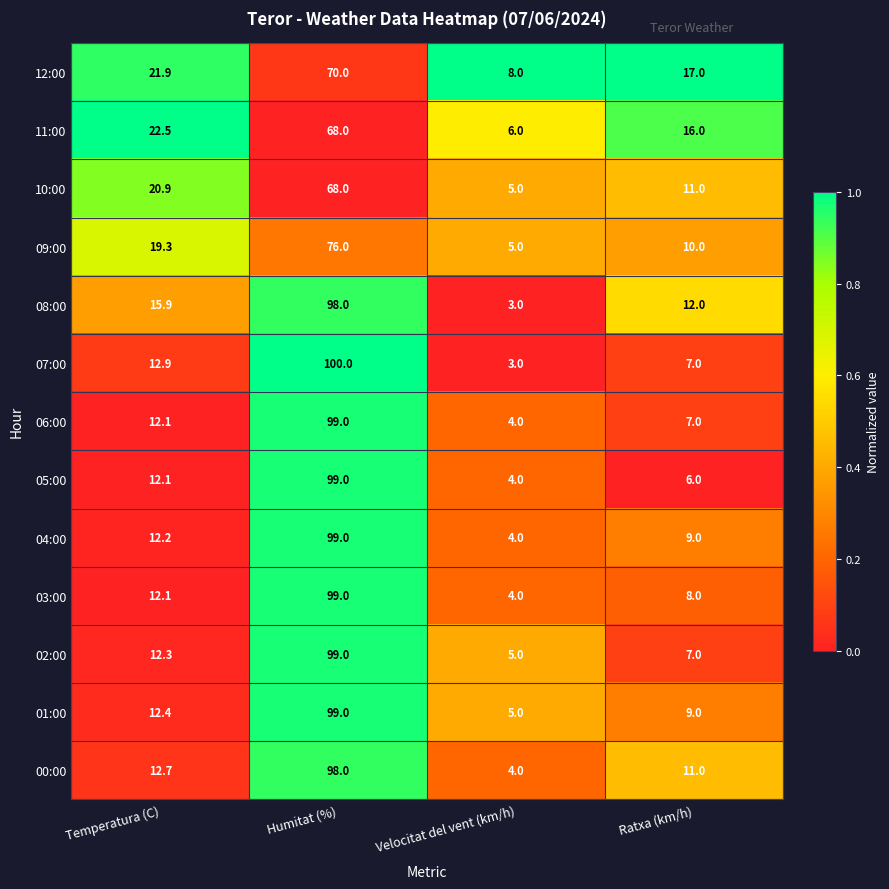

What is the total value across all series at Humitat (%)?

1172.0